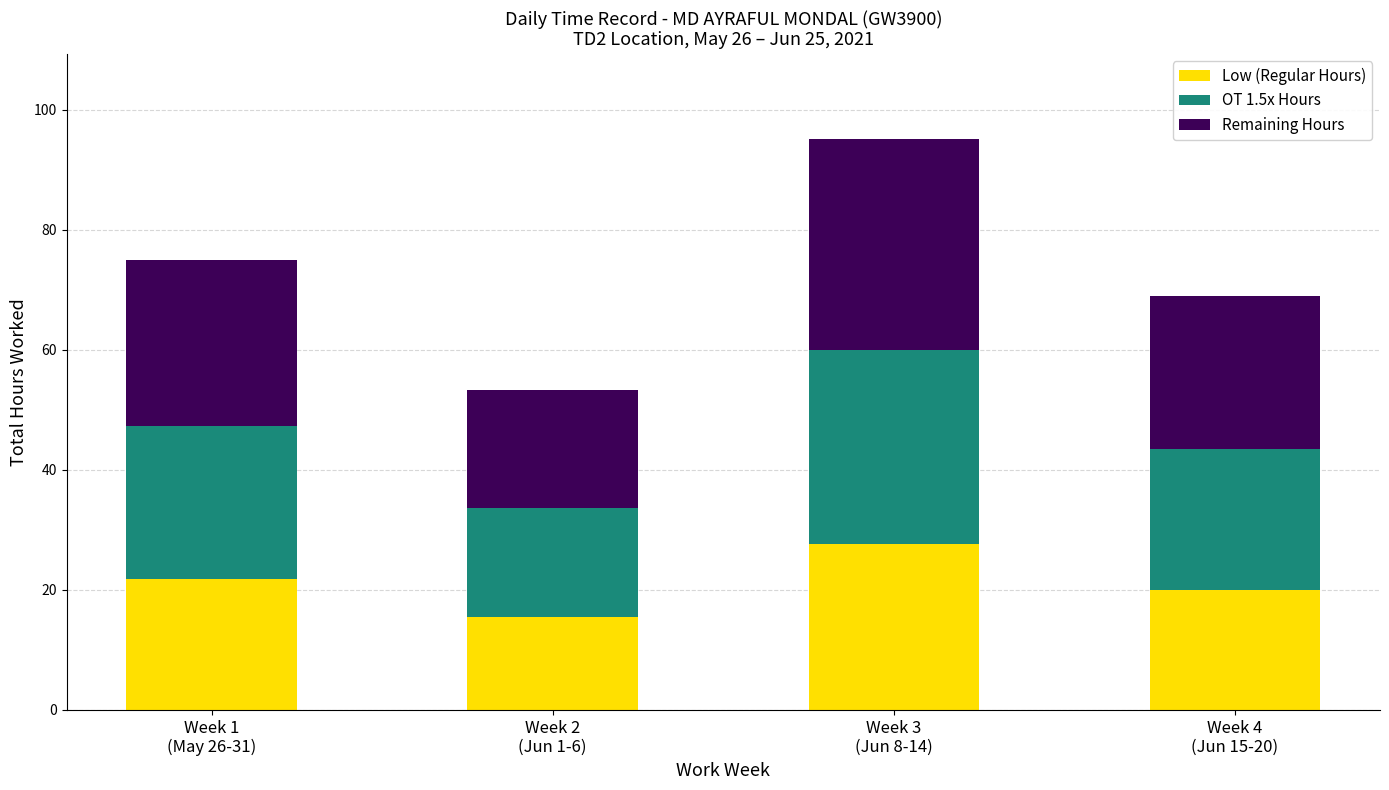

What is the lowest value of the Low (Regular Hours) series?

15.5